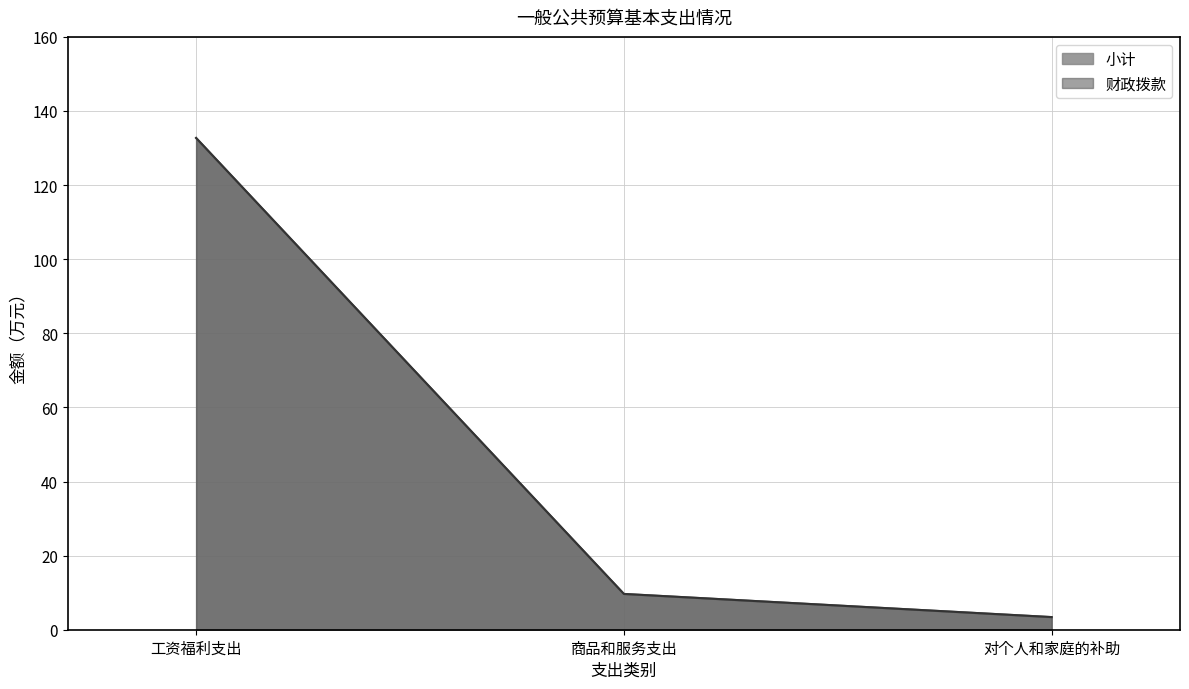

Which series has the widest spread of values?

小计